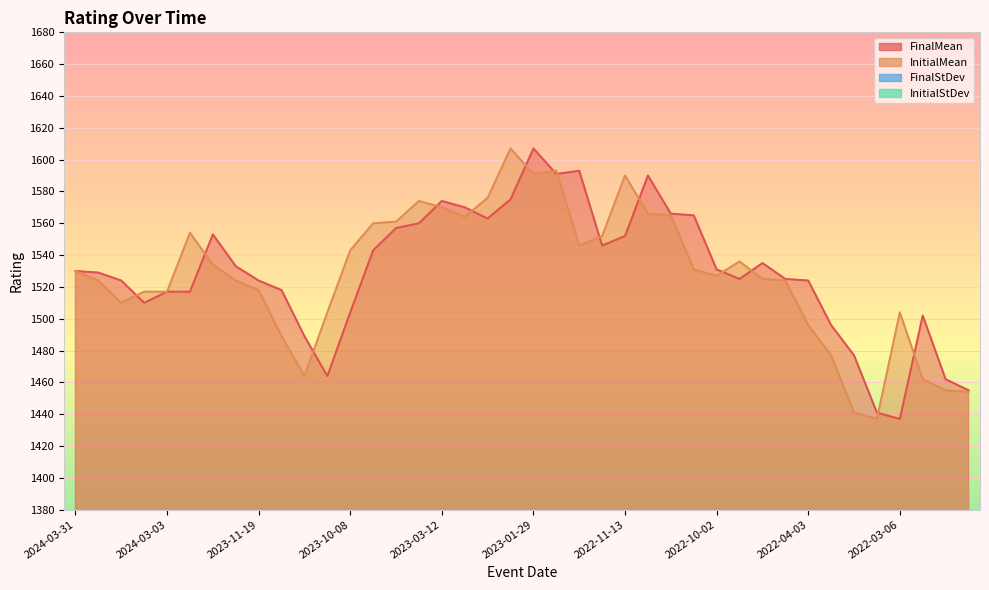

What is the label of the 22nd point from the left?

2022-12-18